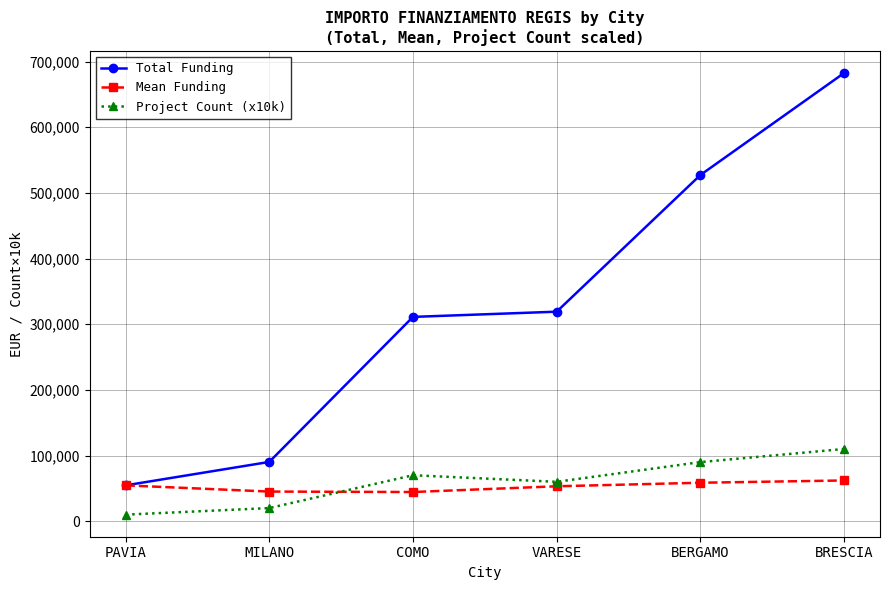

Rank the series at VARESE from highest to lowest value.

Total Funding, Project Count (x10k), Mean Funding